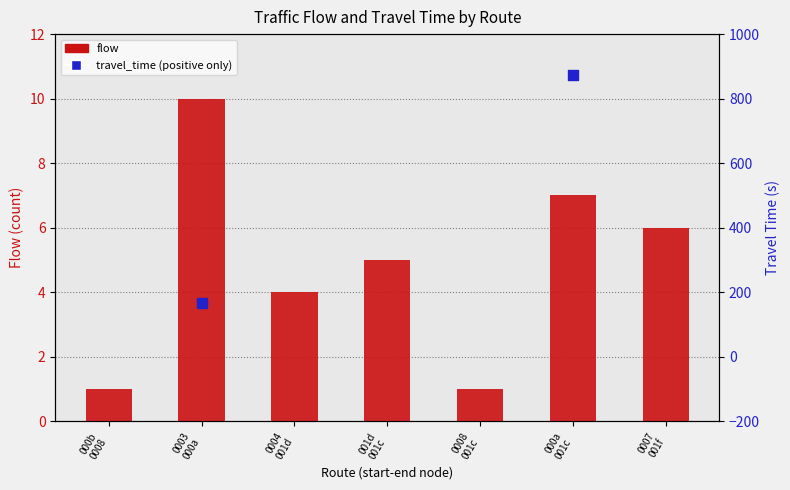

At which category is the sum across all series the highest?

000a
001c